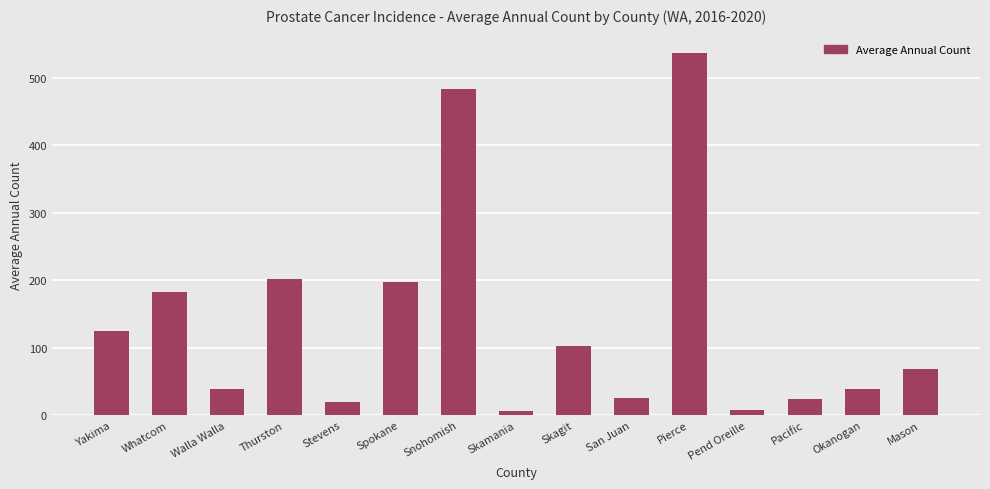

How many bars are there in total?

15